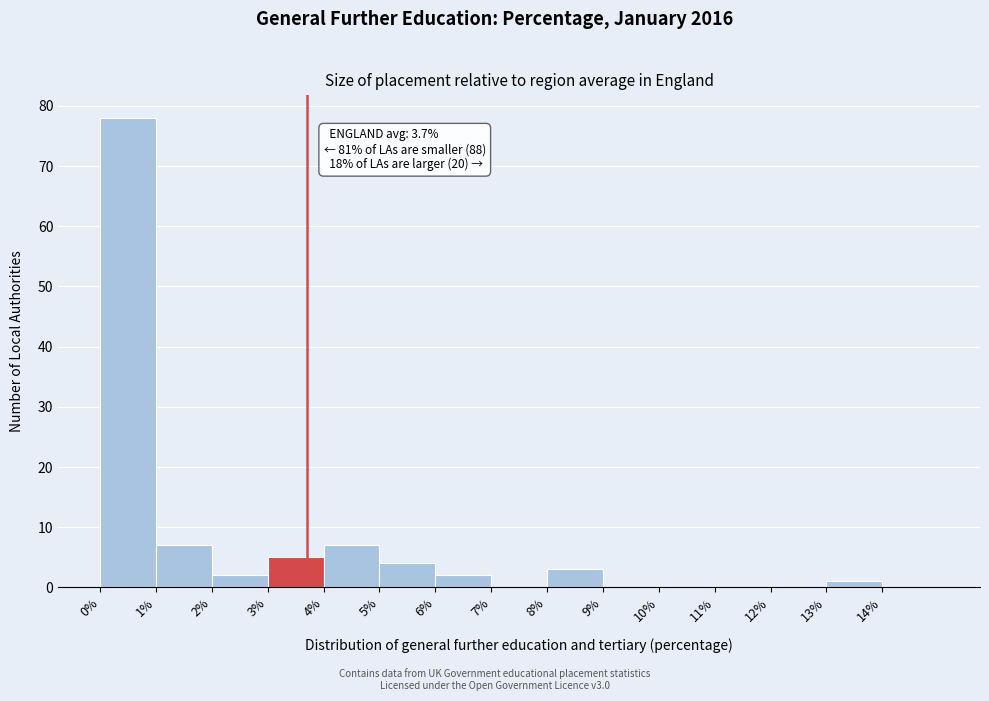

Over which range of the x-axis is the bar tallest?

0 to 1